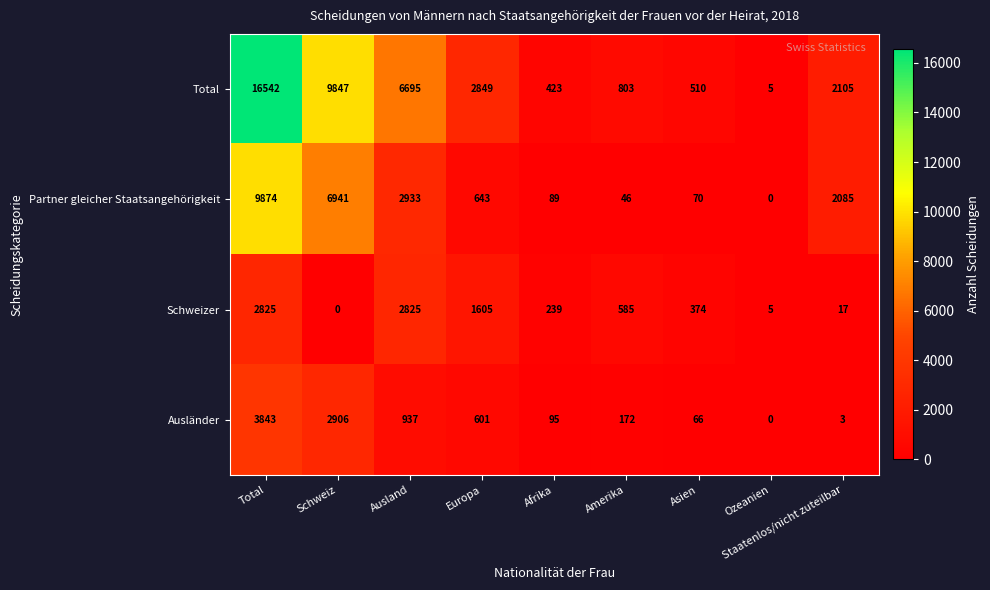

Which series has the widest spread of values?

Total